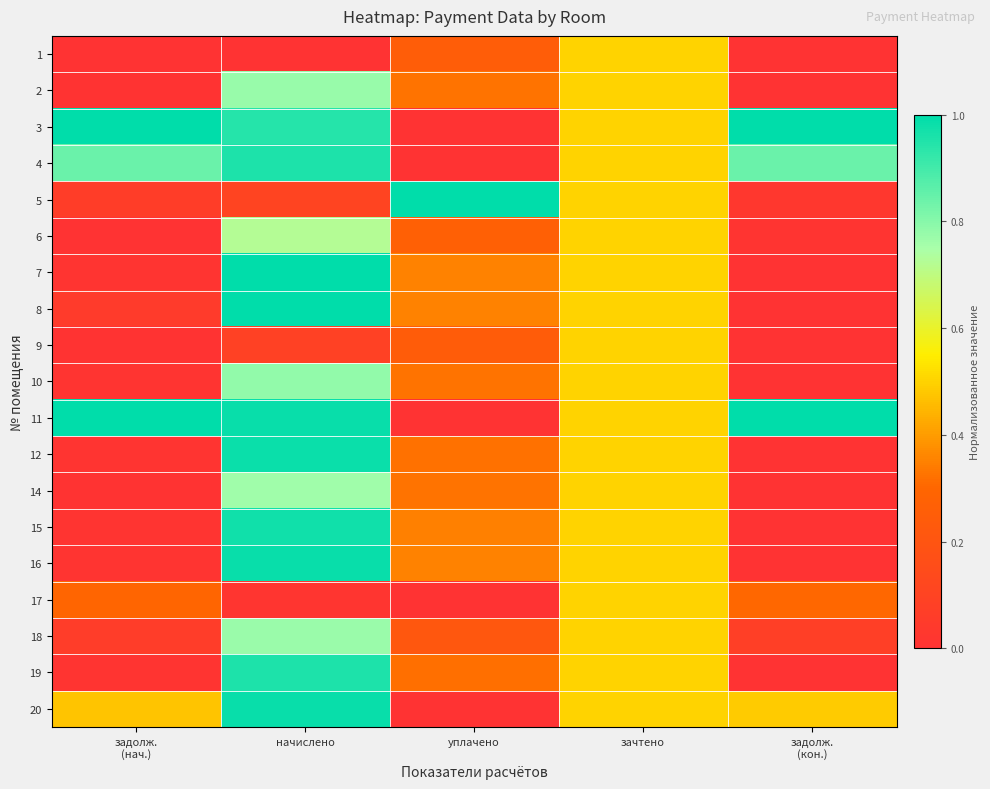

At which category is the sum across all series the highest?

начислено